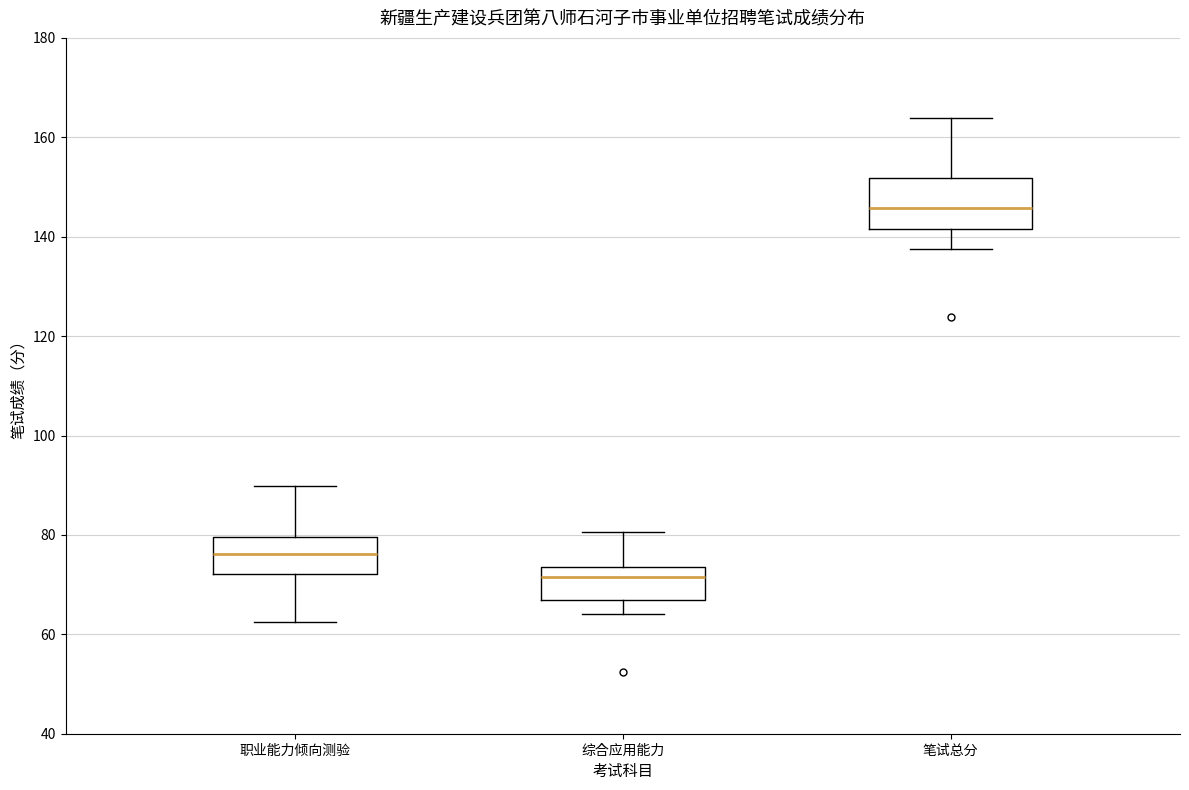

Reading left to right, transcribe this box plot: for each box, give where its median line is, the range the box spans, and where its two whiskers end, as read against the y-axis. The values are not printed on the chart, so give them approximately, as read against the axis.

职业能力倾向测验: median 76, box 72 to 80, whiskers 62 to 90
综合应用能力: median 72, box 68 to 74, whiskers 64 to 80
笔试总分: median 146, box 142 to 152, whiskers 138 to 164